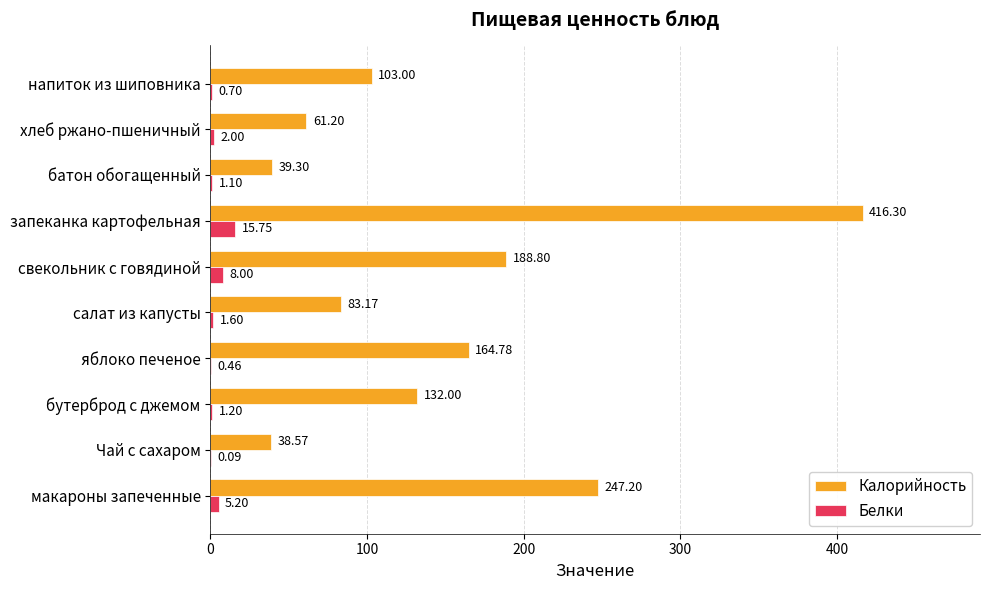

What is the sum of all Белки values?

36.1